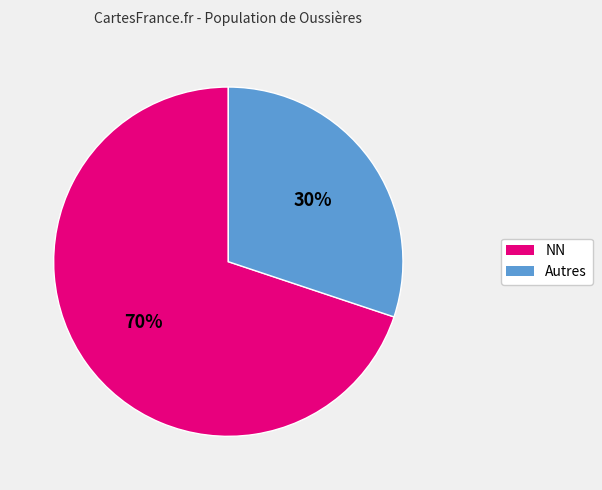

Does any single category account for the majority?

Yes